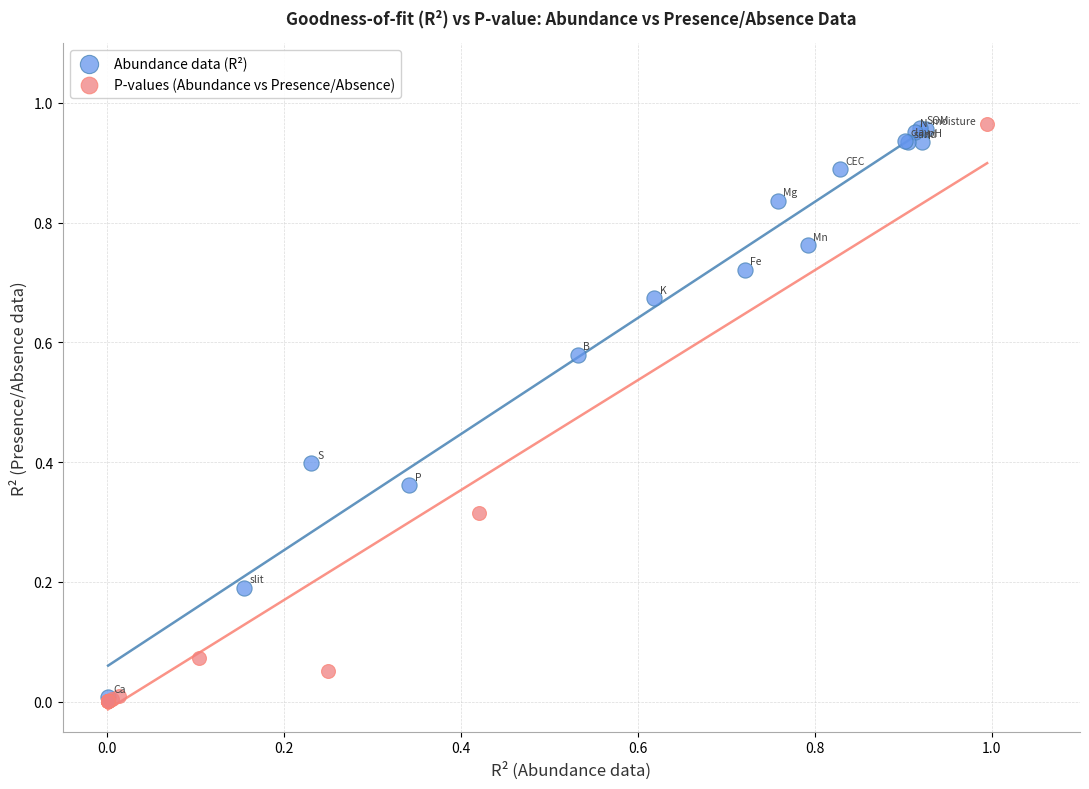

What are all the series names shown in the legend?

Abundance data (R²), P-values (Abundance vs Presence/Absence)